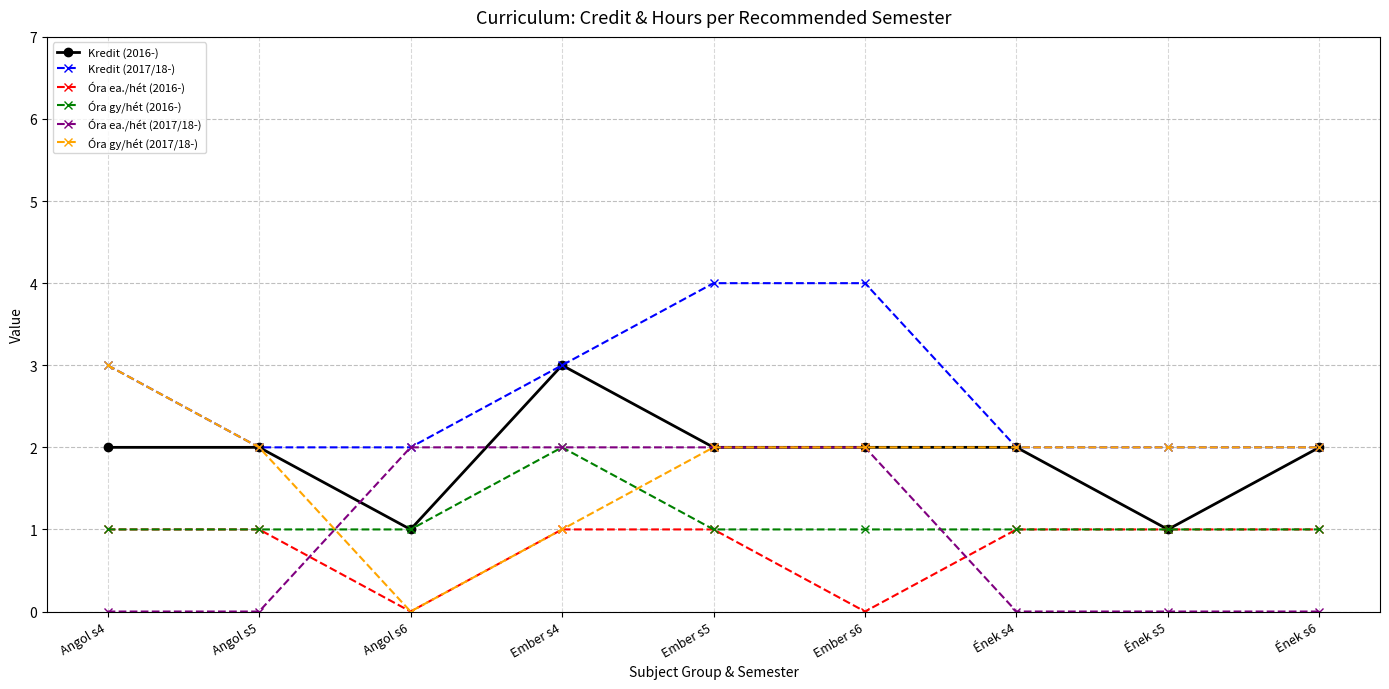

Where do Óra gy/hét (2016-) and Óra gy/hét (2017/18-) first cross each other?

Angol s5 and Angol s6